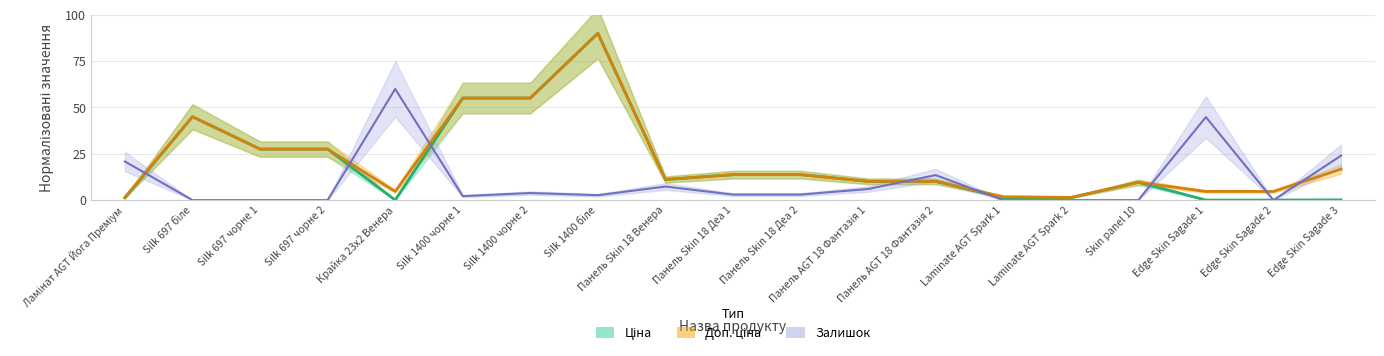

Is this an area chart (filled region under the line)?

No